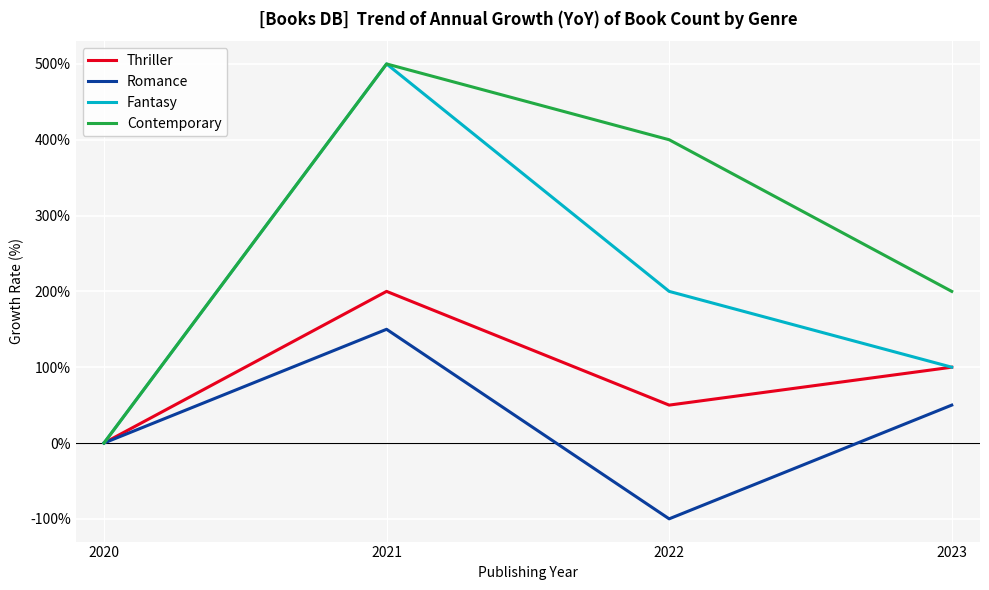

Rank the series by their average value, from highest to lowest.

Contemporary, Fantasy, Thriller, Romance